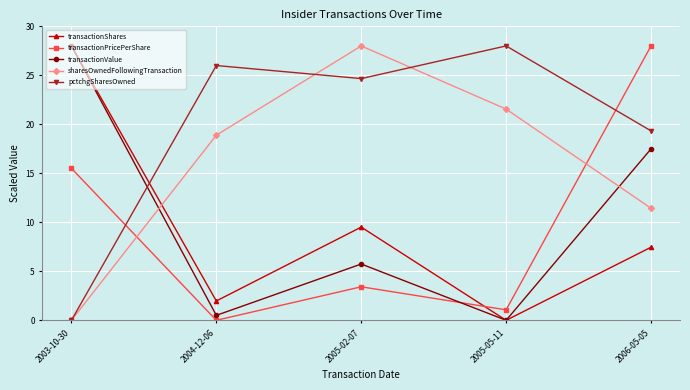

After their last crossing, which series has the higher values: transactionPricePerShare or transactionShares?

transactionPricePerShare